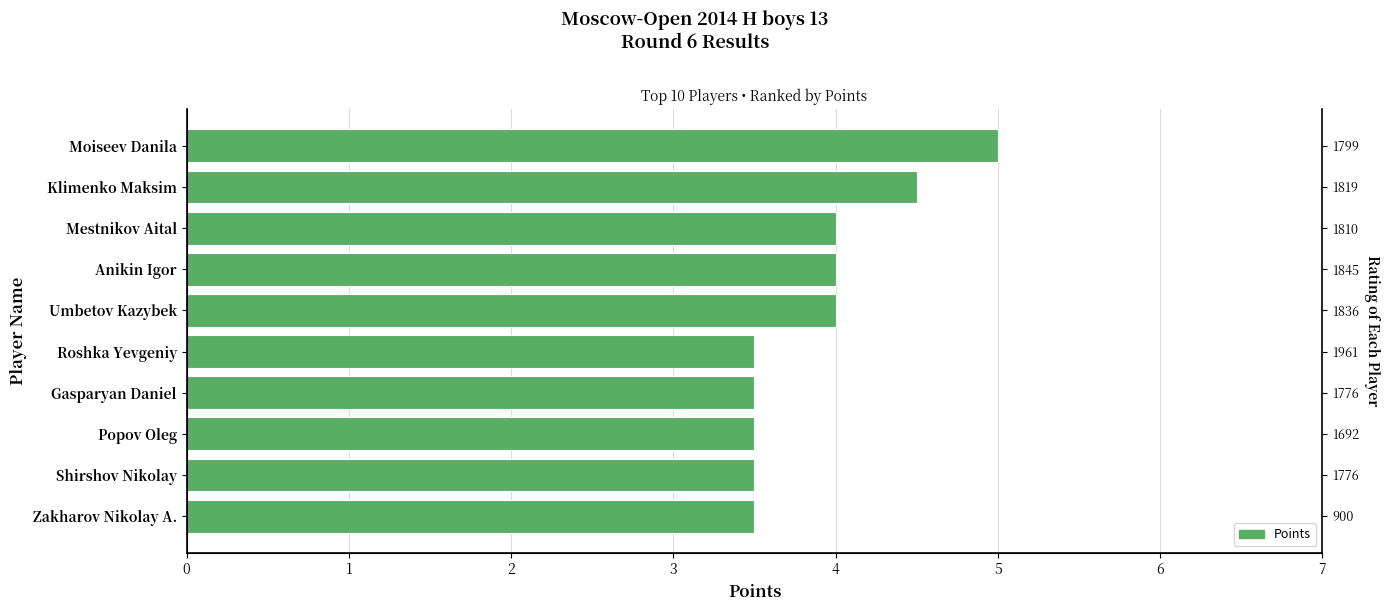

Rank the categories by value from highest to lowest.

Moiseev Danila, Klimenko Maksim, Mestnikov Aital, Anikin Igor, Umbetov Kazybek, Roshka Yevgeniy, Gasparyan Daniel, Popov Oleg, Shirshov Nikolay, Zakharov Nikolay A.